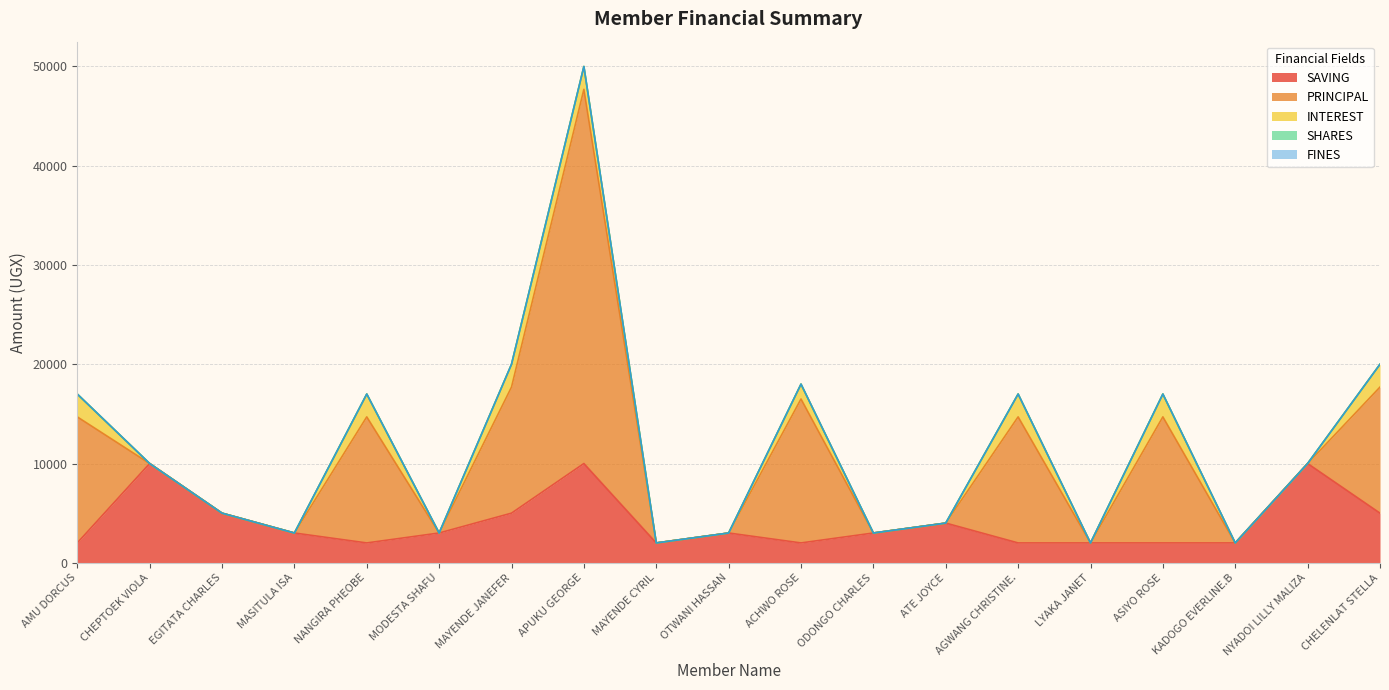

What is the label of the 10th point from the left?

OTWANI HASSAN